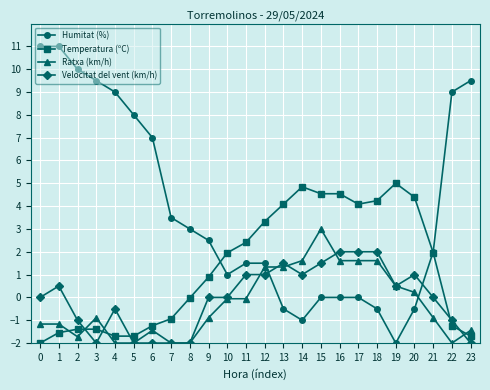

Which series has the largest total across all categories?

Humitat (%)